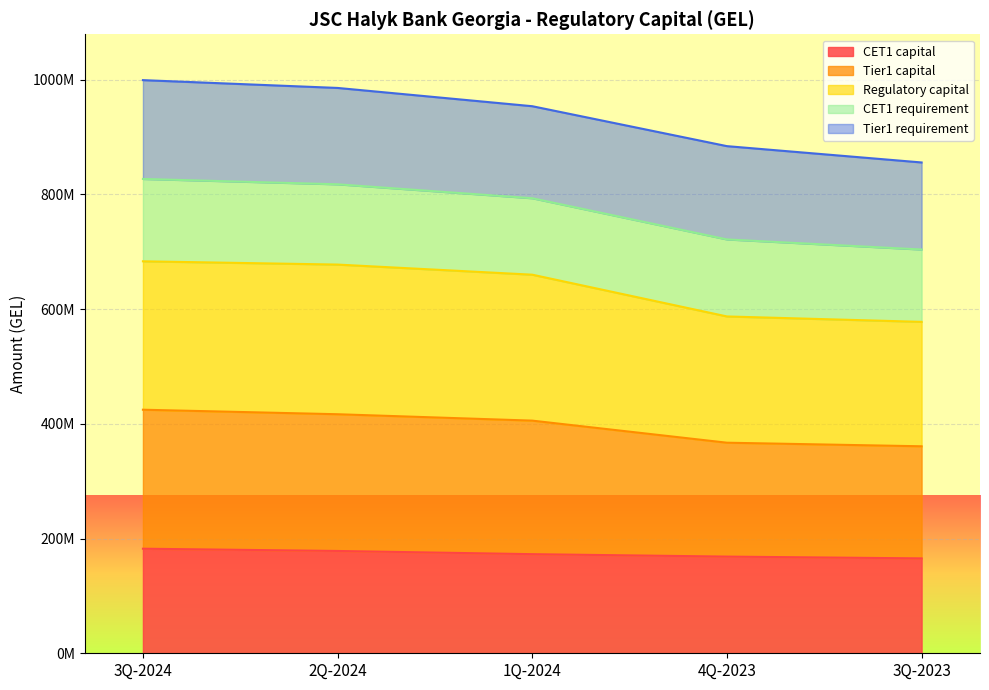

Which category has the lowest value in the CET1 capital series?

3Q-2023